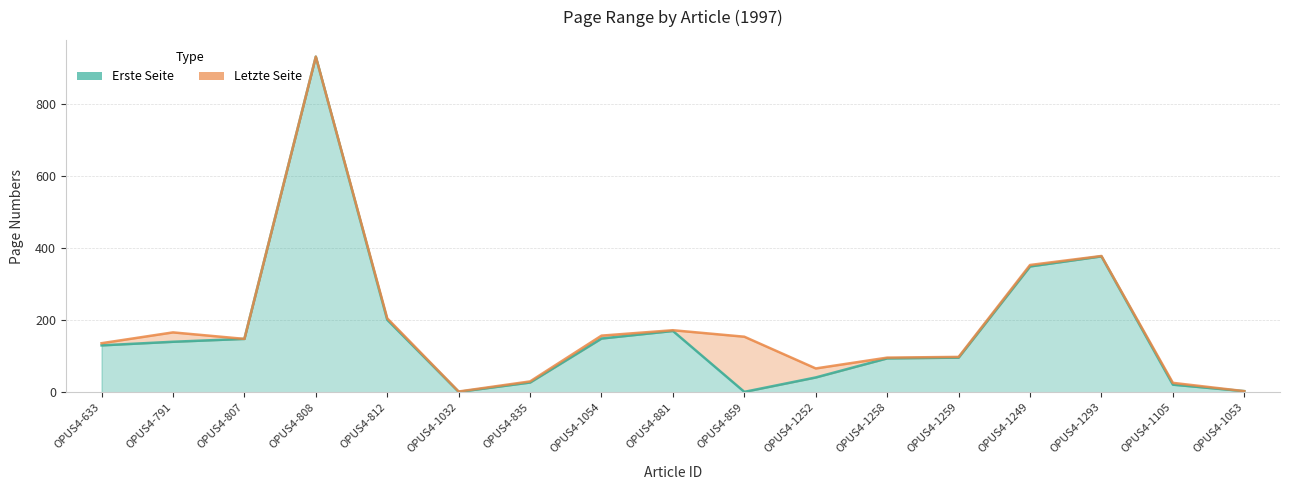

Rank the categories by value from highest to lowest.

OPUS4-808, OPUS4-1293, OPUS4-1249, OPUS4-812, OPUS4-881, OPUS4-1054, OPUS4-807, OPUS4-791, OPUS4-633, OPUS4-1259, OPUS4-1258, OPUS4-1252, OPUS4-835, OPUS4-1105, OPUS4-1053, OPUS4-1032, OPUS4-859